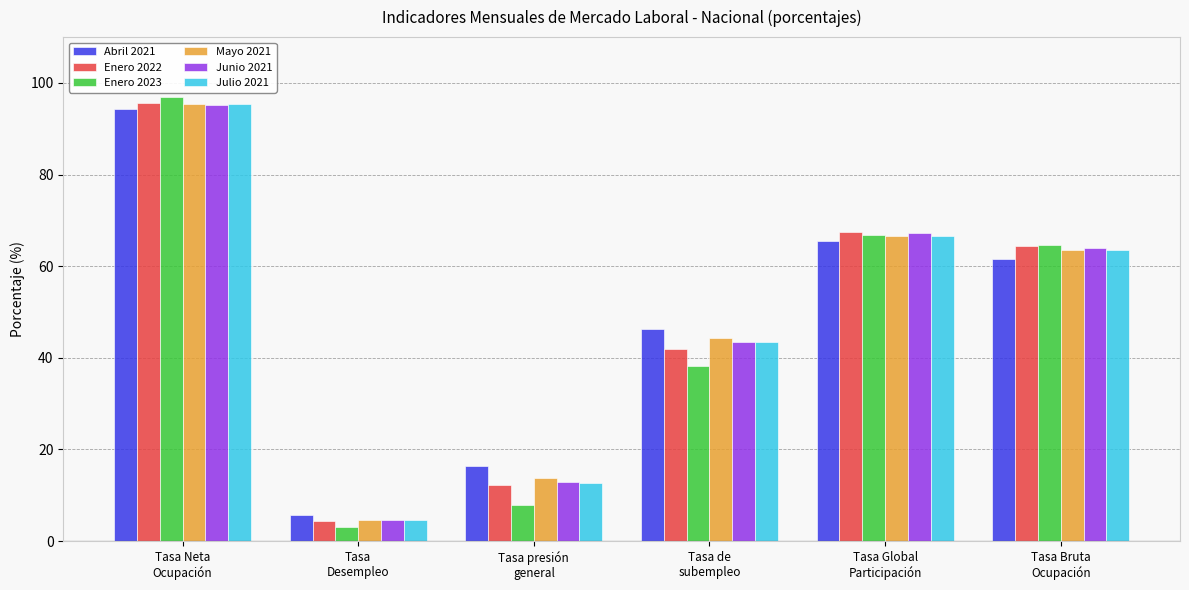

How many data points in Mayo 2021 are above 63?

3